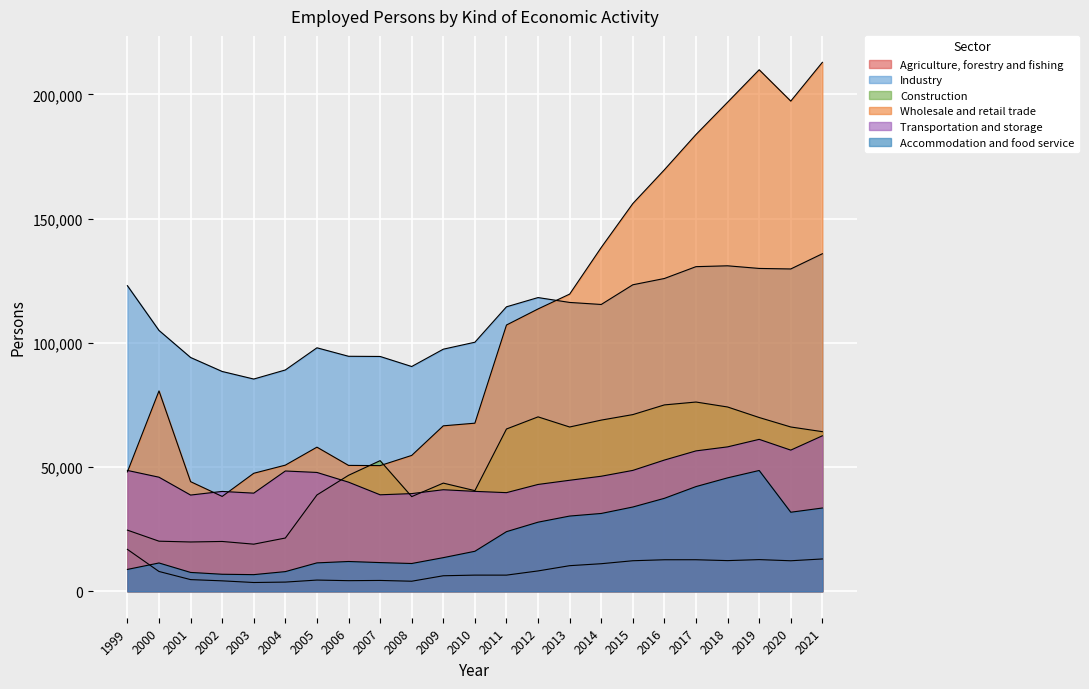

Which series ends up on top after the final intersection of Construction and Wholesale and retail trade?

Wholesale and retail trade